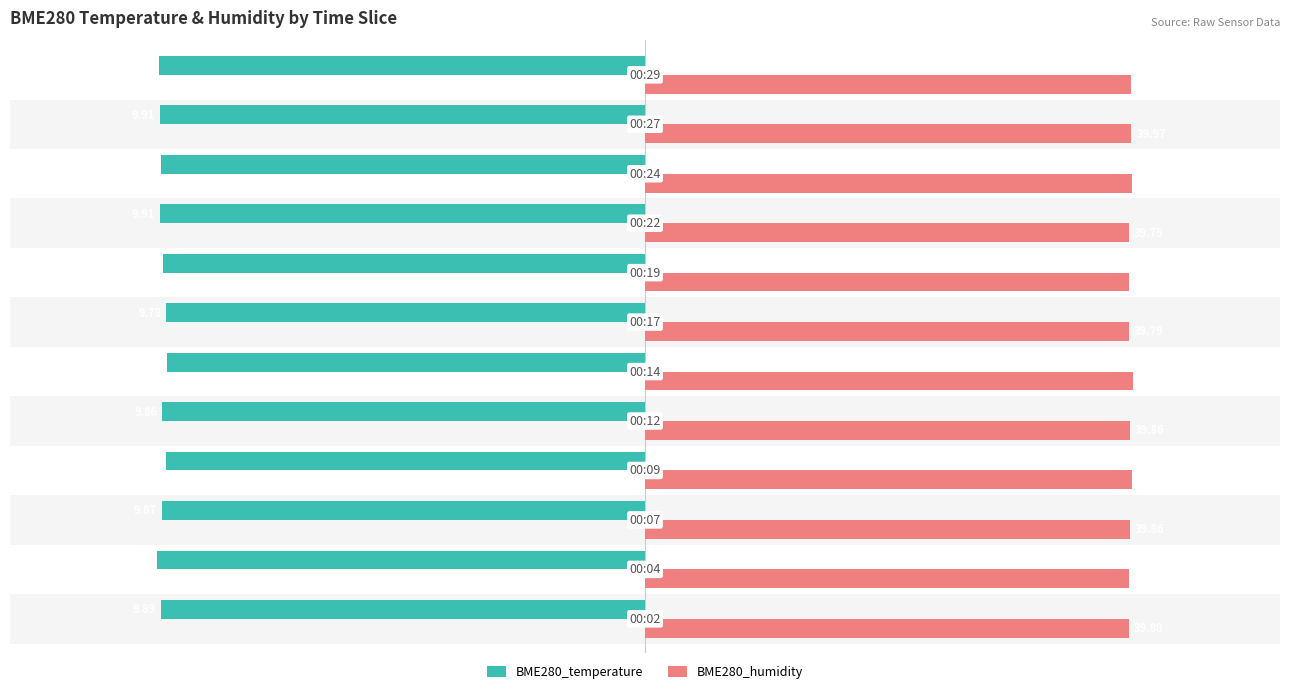

At how many categories does at least one series exceed 0?

12